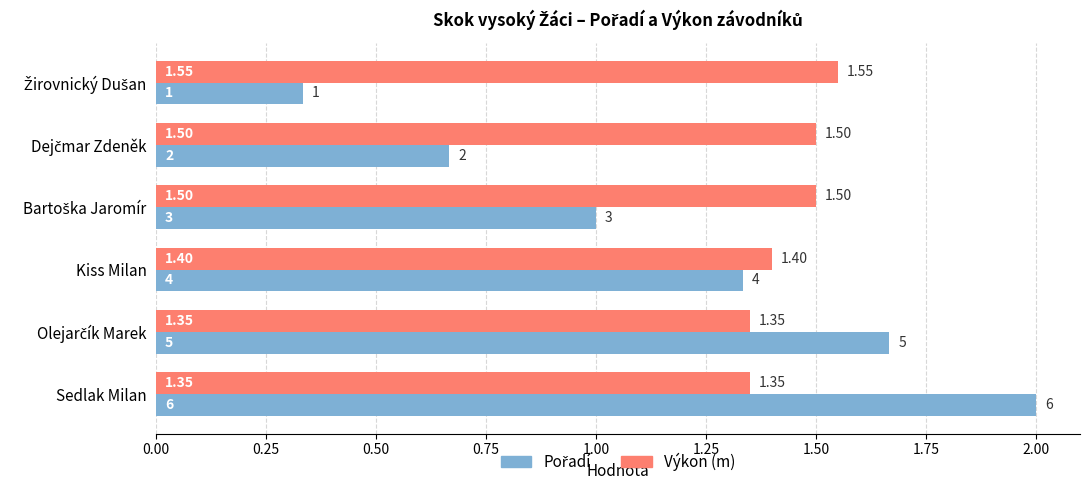

At which category is the sum across all series the highest?

Sedlak Milan